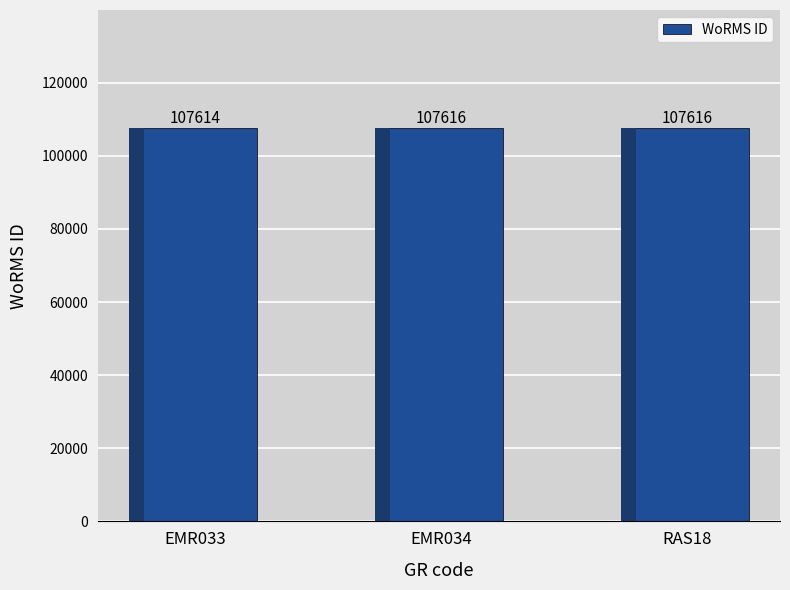

What is the label of the 2nd bar from the left?

EMR034